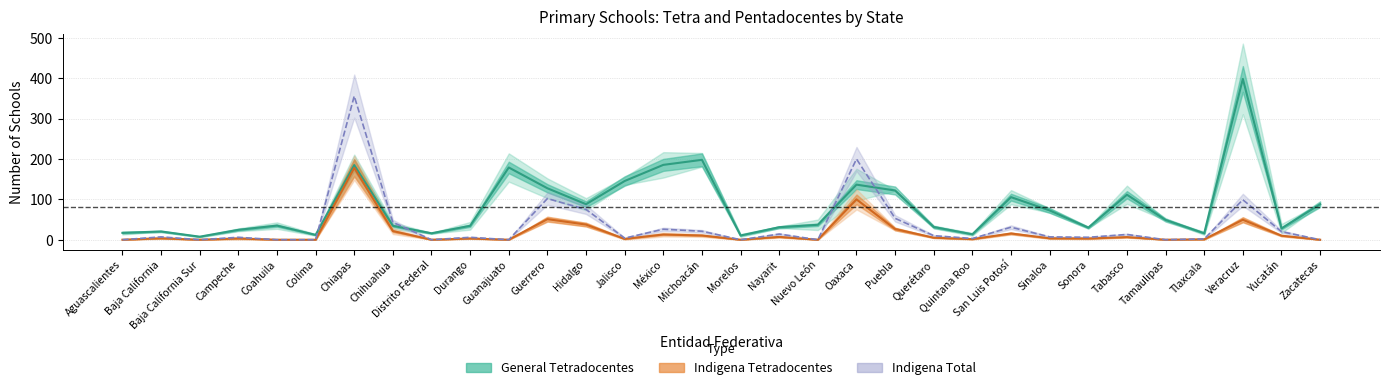

Which series has the largest total across all categories?

General Tetradocentes